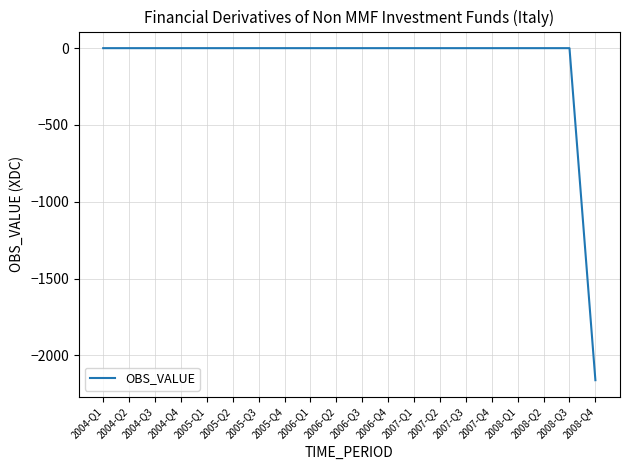

Does the chart have visible grid lines?

Yes